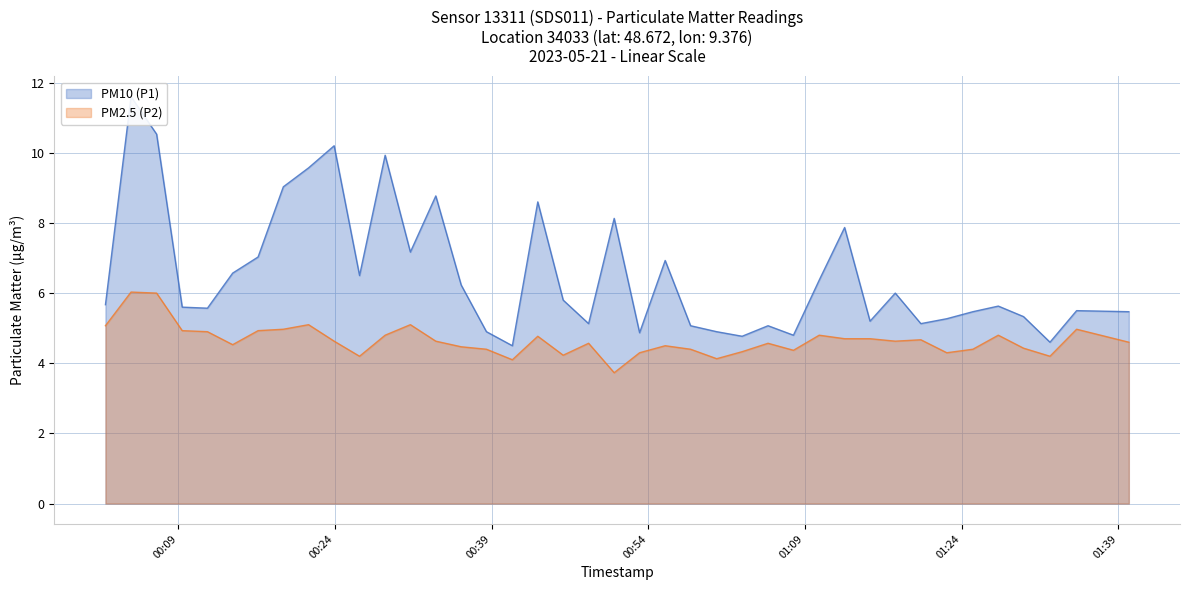

At which category is the sum across all series the highest?

2023-05-21T00:04:28